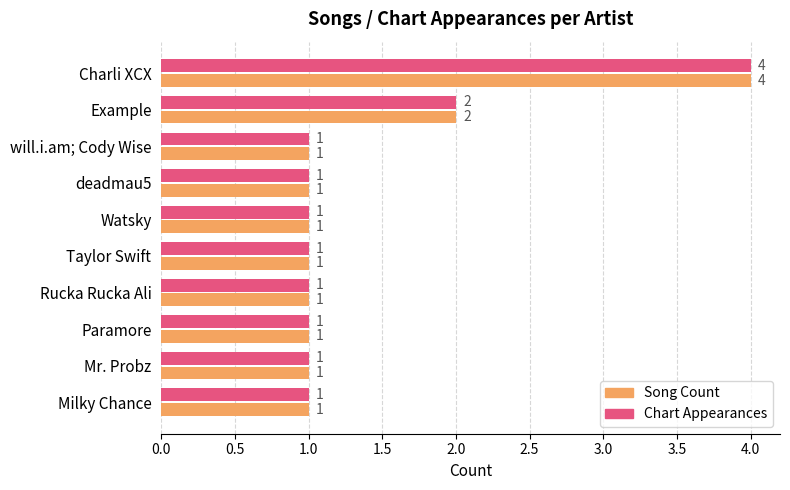

Is it true that Song Count equals 1 at Example?

False